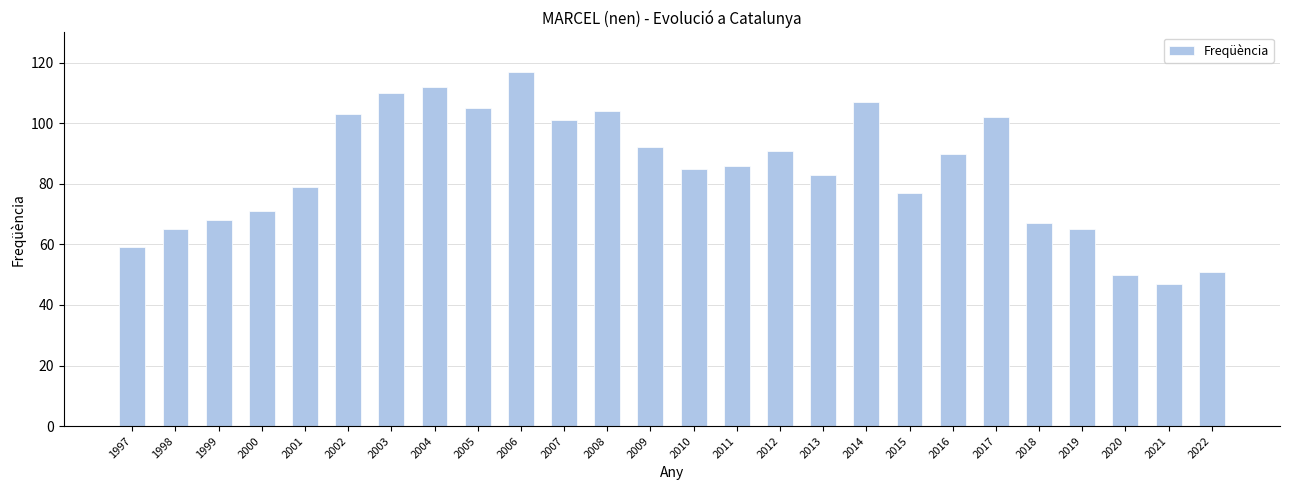

What is the maximum value shown in the chart?

117